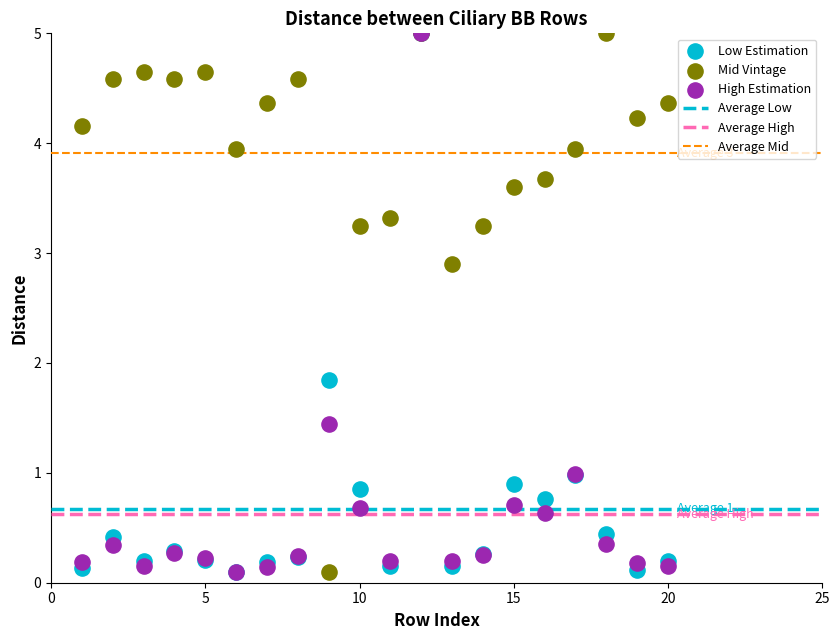

Across all series, what Y value is closest to 2?

1.8